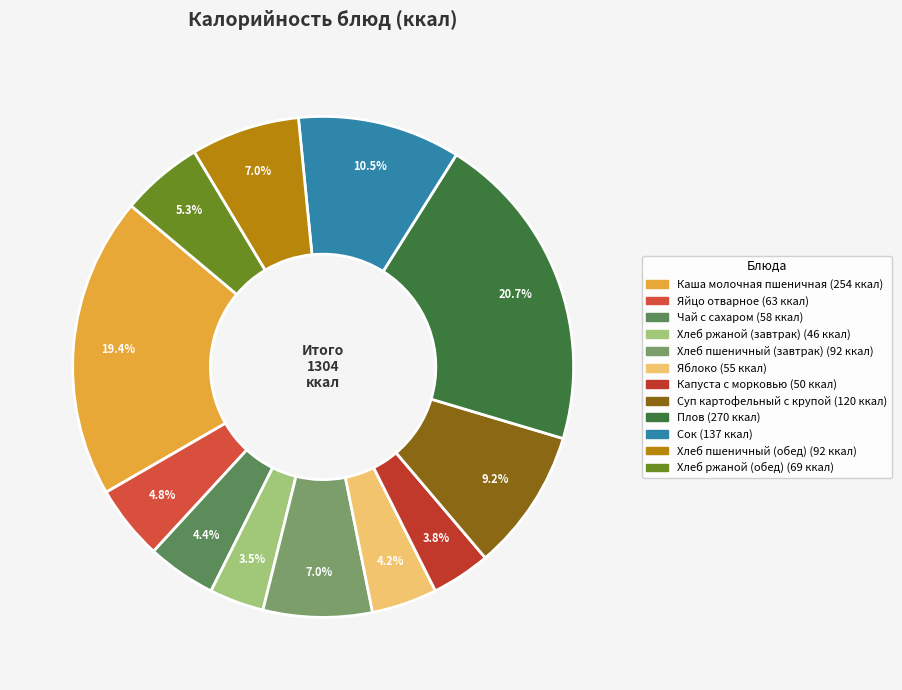

True or false: Яйцо отварное accounts for 5% of the total.

True